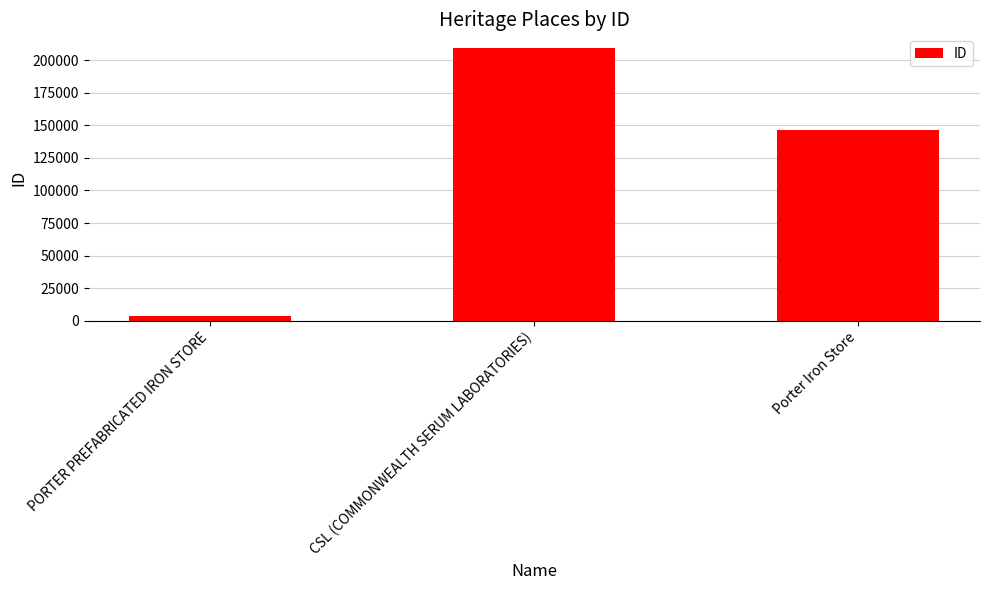

Reading left to right, extract all data points from this chart.

PORTER PREFABRICATED IRON STORE=3957	CSL (COMMONWEALTH SERUM LABORATORIES)=209308	Porter Iron Store=146706